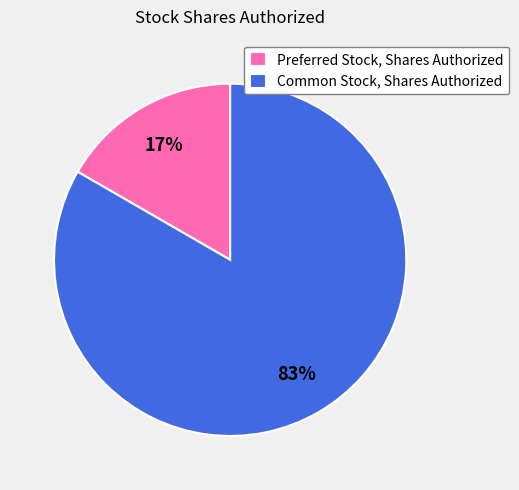

To the nearest percent, what percentage of the pie is Preferred Stock, Shares Authorized?

17%